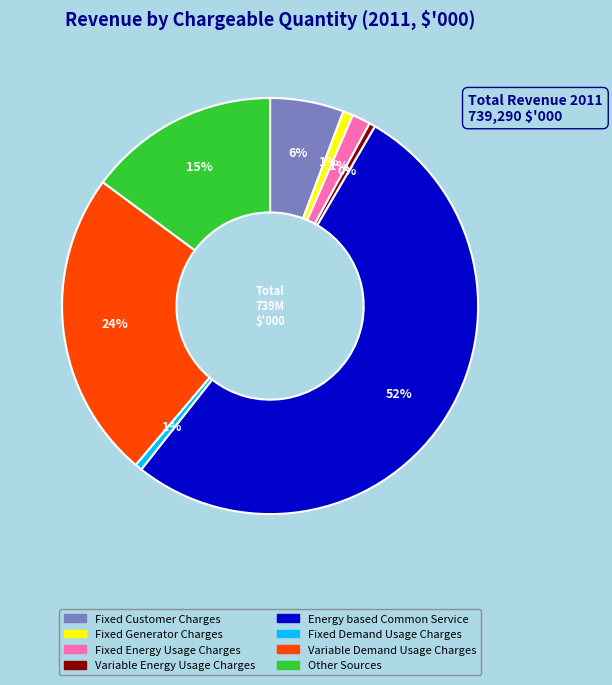

To the nearest percent, what is the average slice percentage?

12%